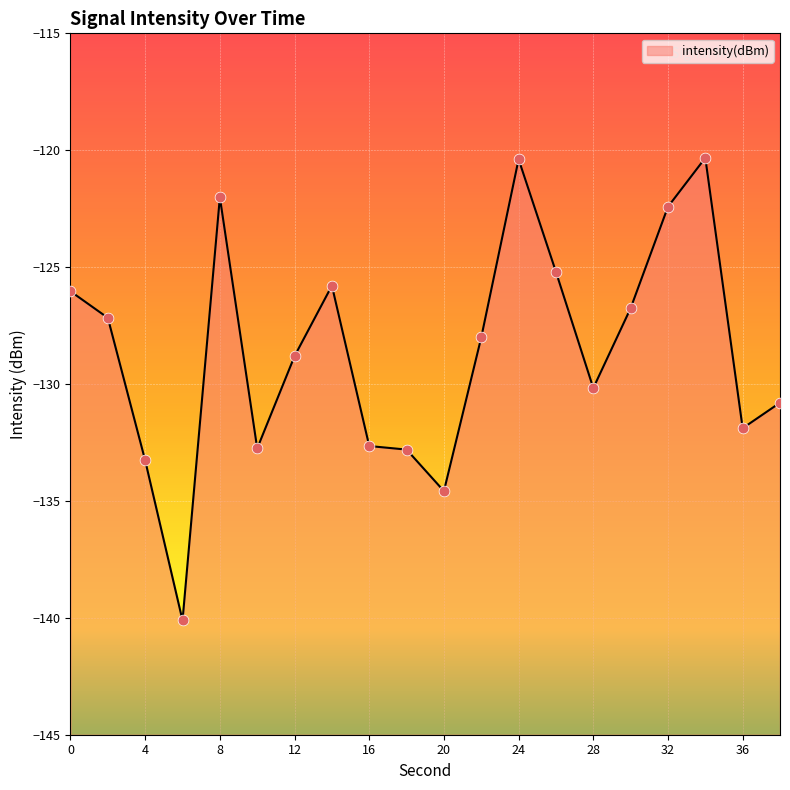

Which has a higher value, 4 or 34?

34